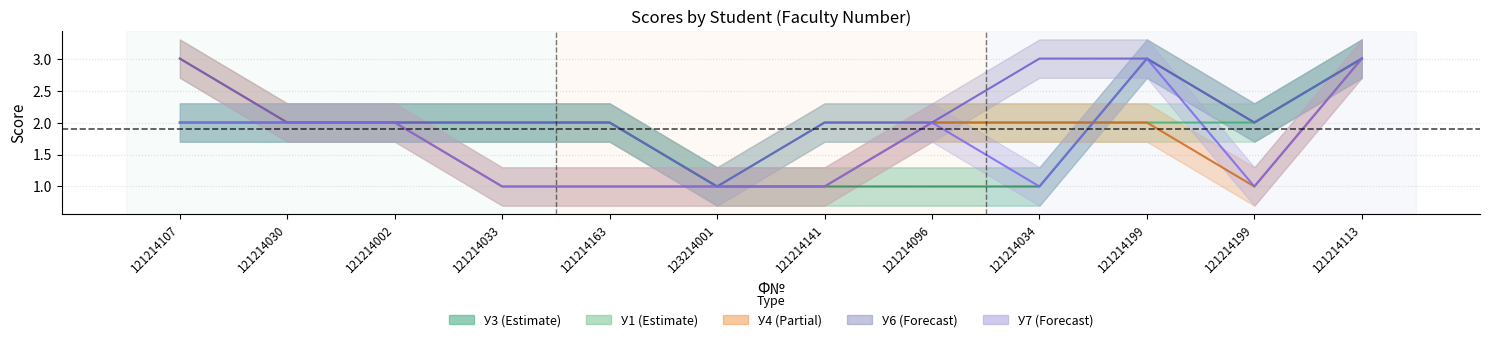

Reading left to right, list all the values displayed in this chart.

У3: 121214107=2	121214030=2	121214002=2	121214033=2	121214163=2	123214001=1	121214141=1	121214096=1	121214034=1	121214199=3	121214199=2	121214113=3
У1: 121214107=2	121214030=2	121214002=2	121214033=2	121214163=2	123214001=1	121214141=2	121214096=2	121214034=2	121214199=2	121214199=2	121214113=3
У4: 121214107=3	121214030=2	121214002=2	121214033=1	121214163=1	123214001=1	121214141=1	121214096=2	121214034=2	121214199=2	121214199=1	121214113=3
У6: 121214107=3	121214030=2	121214002=2	121214033=2	121214163=2	123214001=1	121214141=2	121214096=2	121214034=3	121214199=3	121214199=2	121214113=3
У7: 121214107=2	121214030=2	121214002=2	121214033=1	121214163=1	123214001=1	121214141=1	121214096=2	121214034=1	121214199=3	121214199=1	121214113=3